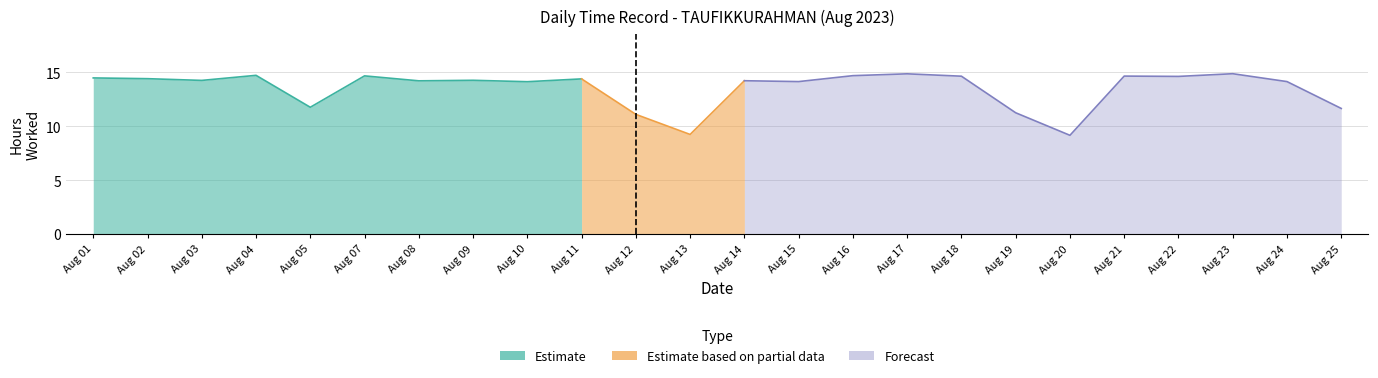

True or false: Break Total and Hours Worked (Low) cross at least once.

False